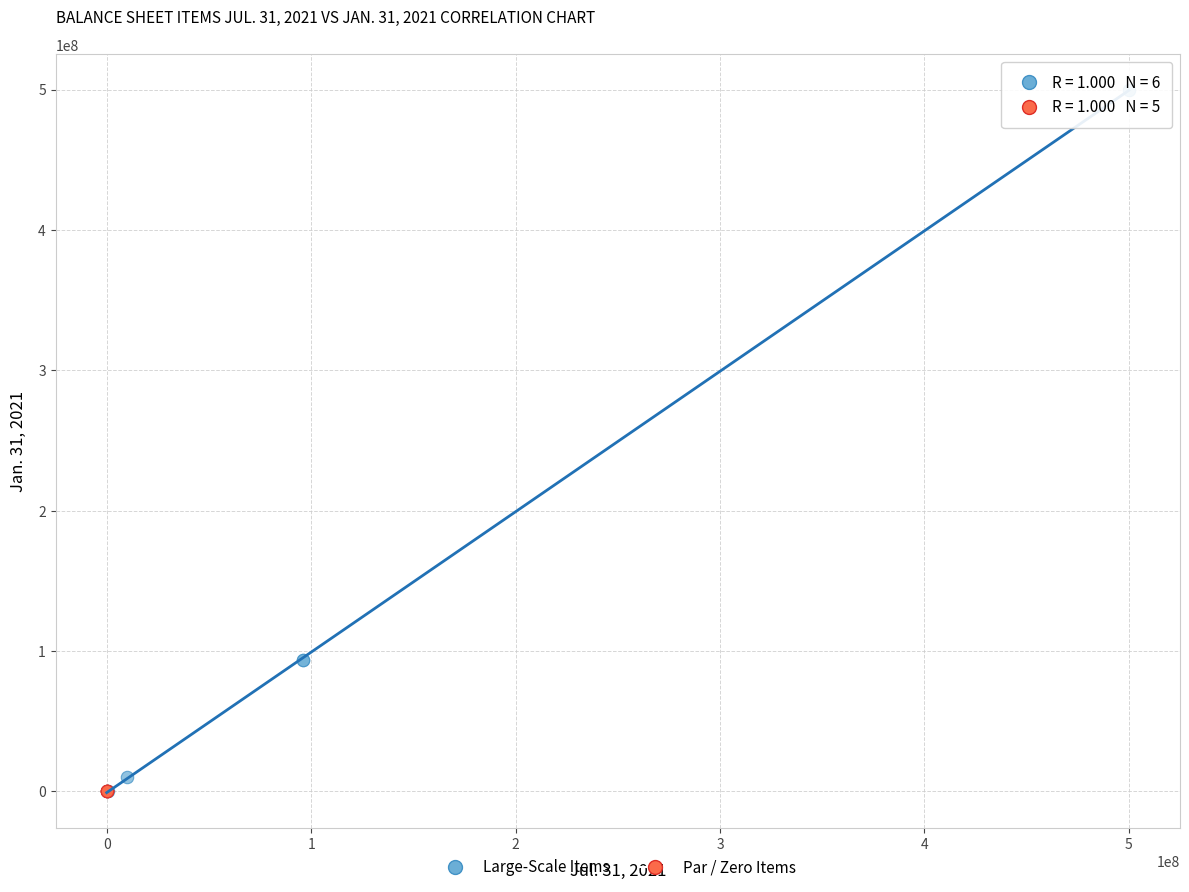

Which series reaches the maximum Y coordinate?

Large-Scale Items